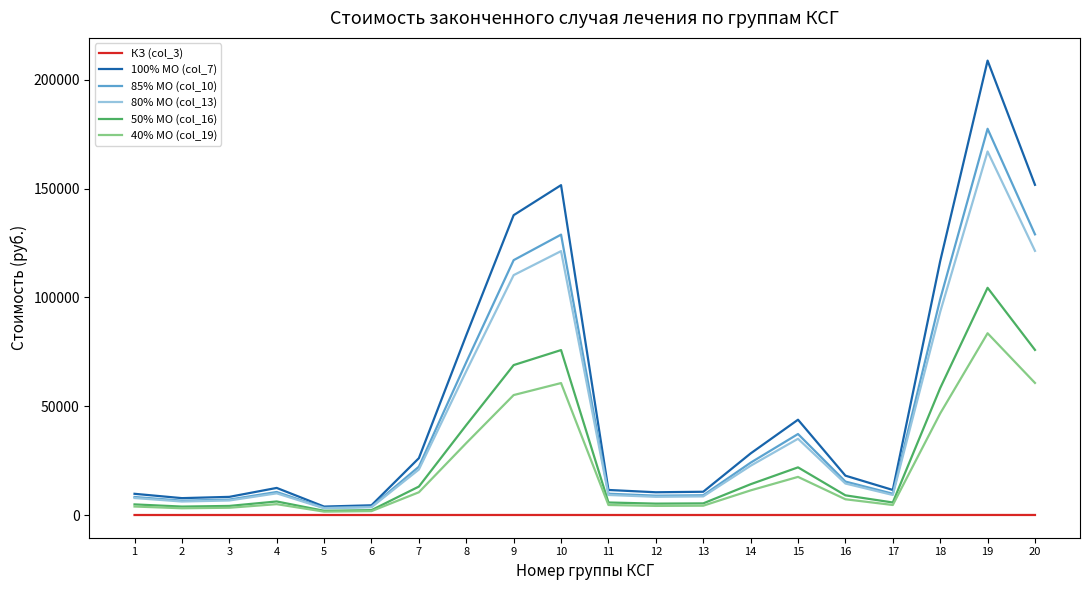

List the series in order of their peak value, highest first.

100% МО (col_7), 85% МО (col_10), 80% МО (col_13), 50% МО (col_16), 40% МО (col_19), КЗ (col_3)